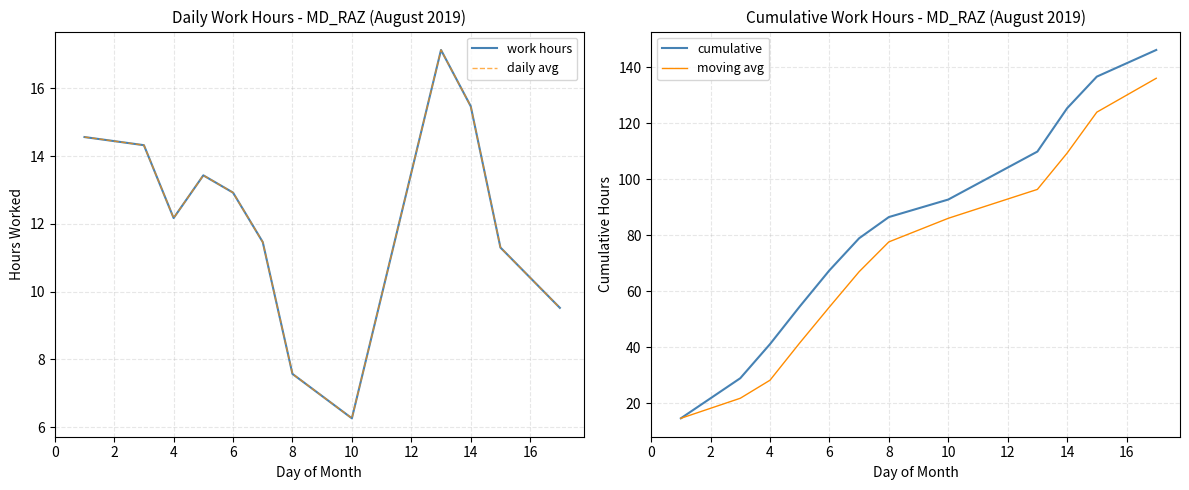

The cumulative series shows 41.1 at 4. True or false?

True